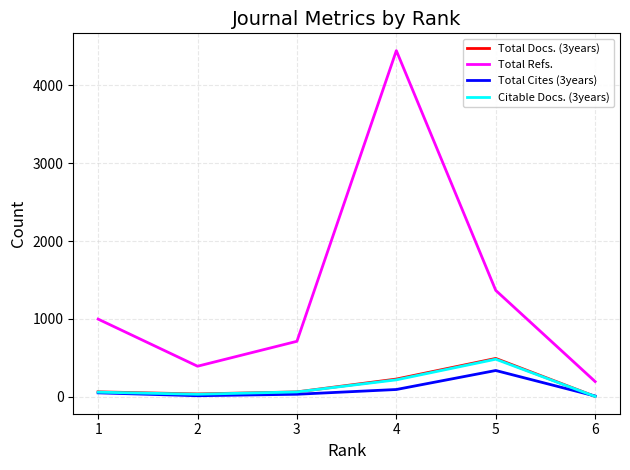

Between 1 and 2, which series saw the biggest shift?

Total Refs.